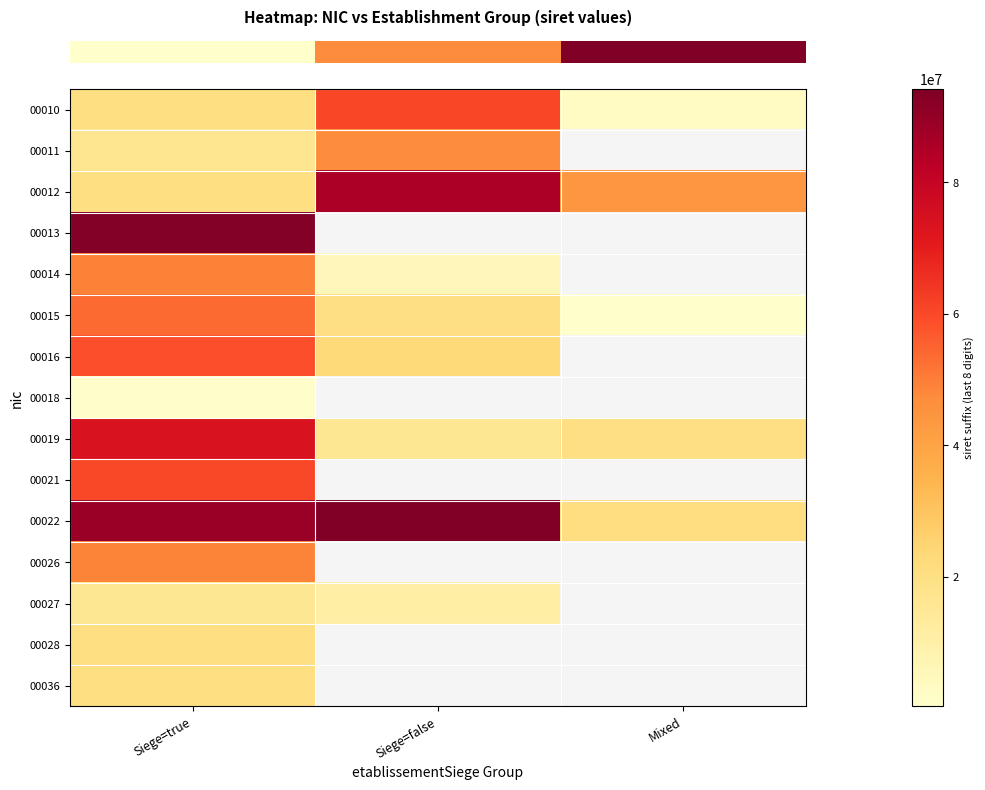

At how many categories does at least one series exceed 75804489?

2